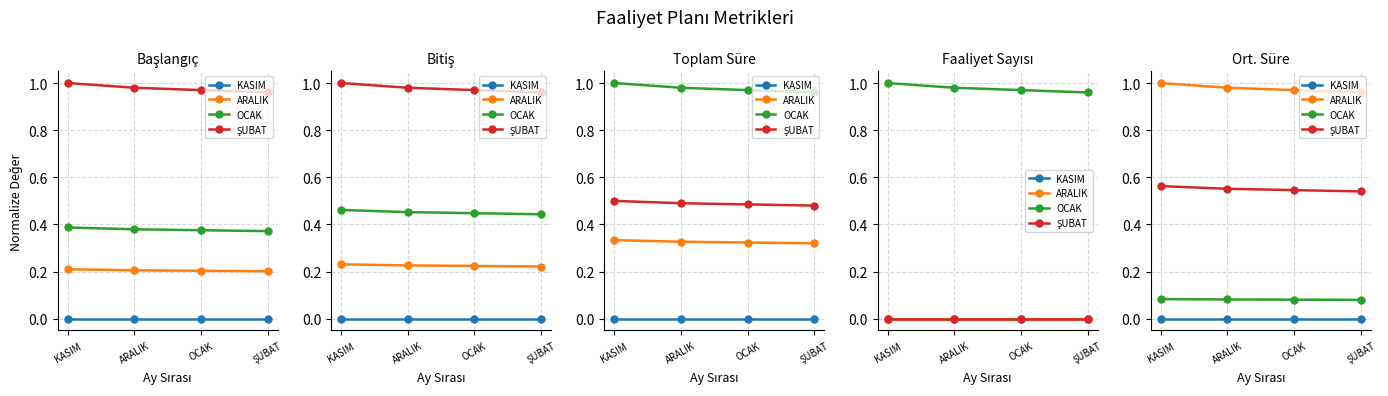

True or false: ARALIK has a value of 1.0 at OCAK.

True